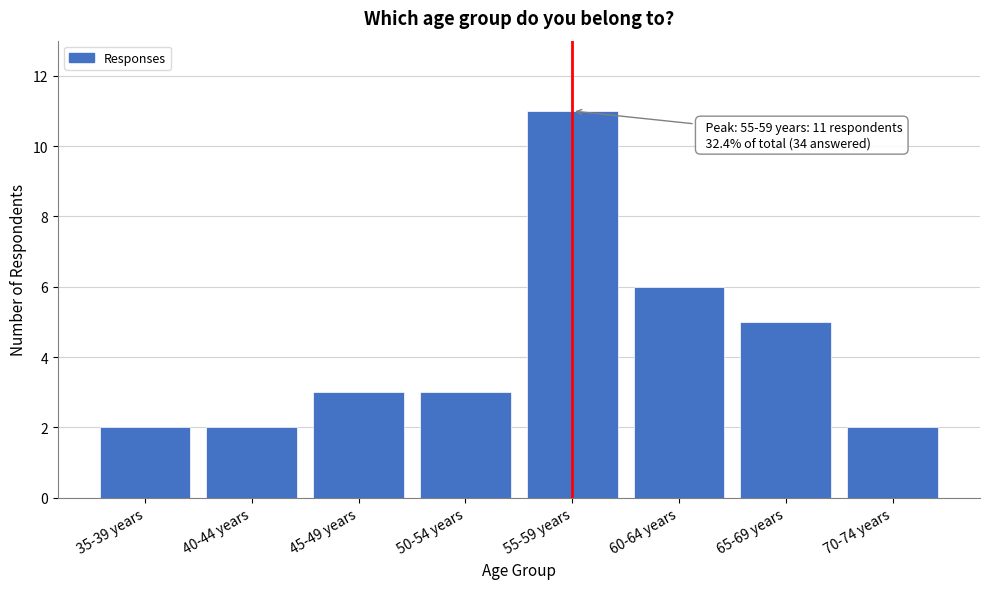

Reading left to right, transcribe all the data shown in this chart.

2	2	3	3	11	6	5	2